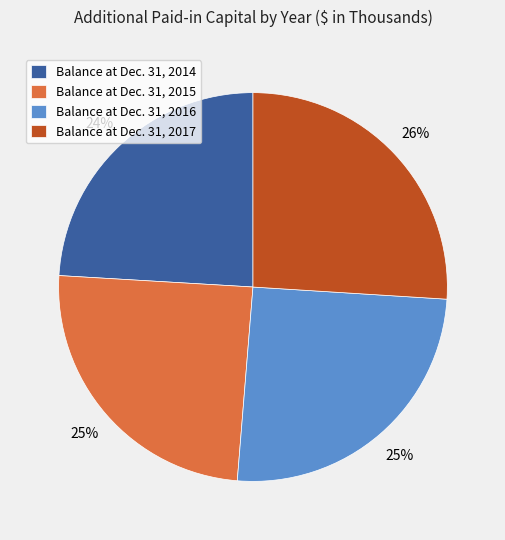

How many slices are in this pie chart?

4